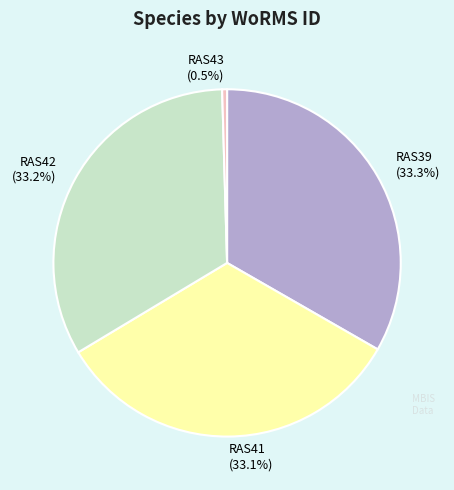

What percentage is NOT represented by RAS43?

99.5%